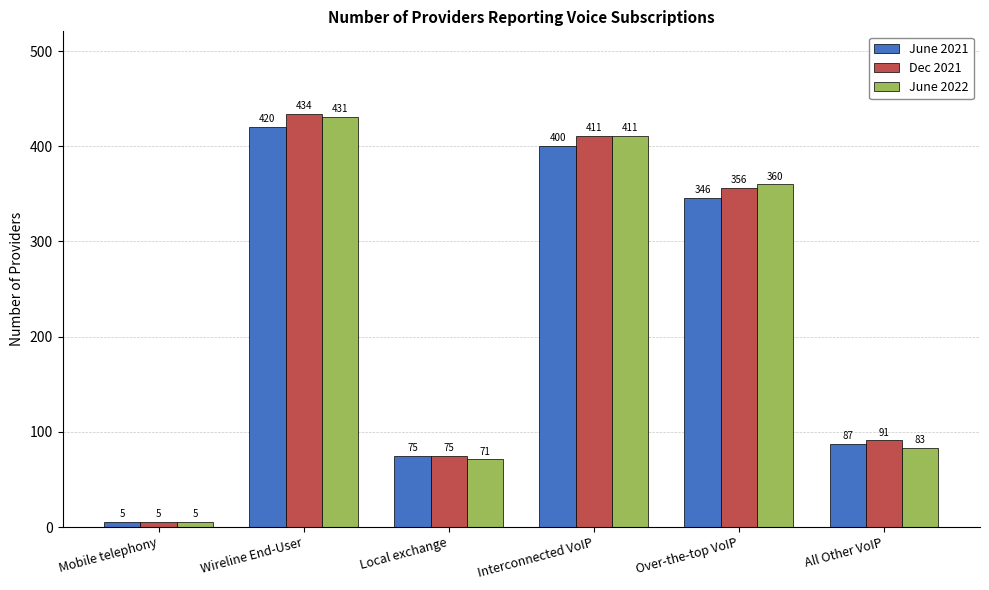

Where is June 2021 nearest to the value 212?

All Other VoIP